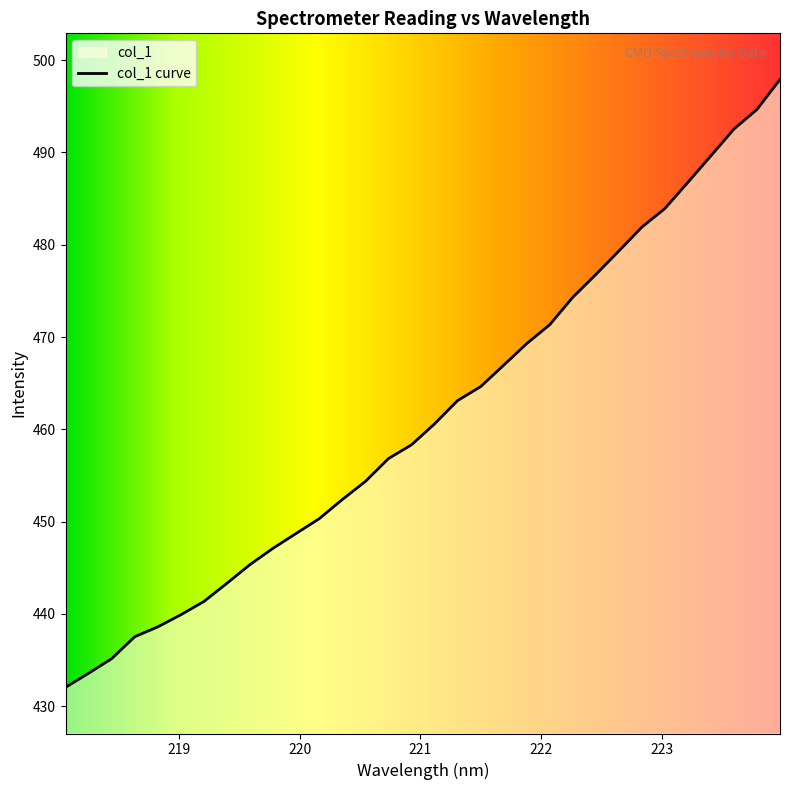

List the labels in order of value, largest first.

223.9802, 223.7895, 223.5987, 223.408, 223.2172, 223.0264, 222.8355, 222.6447, 222.4538, 222.263, 222.0721, 221.8812, 221.6902, 221.4993, 221.3083, 221.1174, 220.9264, 220.7354, 220.5444, 220.3533, 220.1623, 219.9712, 219.7801, 219.589, 219.3979, 219.2067, 219.0156, 218.8244, 218.6332, 218.442, 218.2508, 218.0596